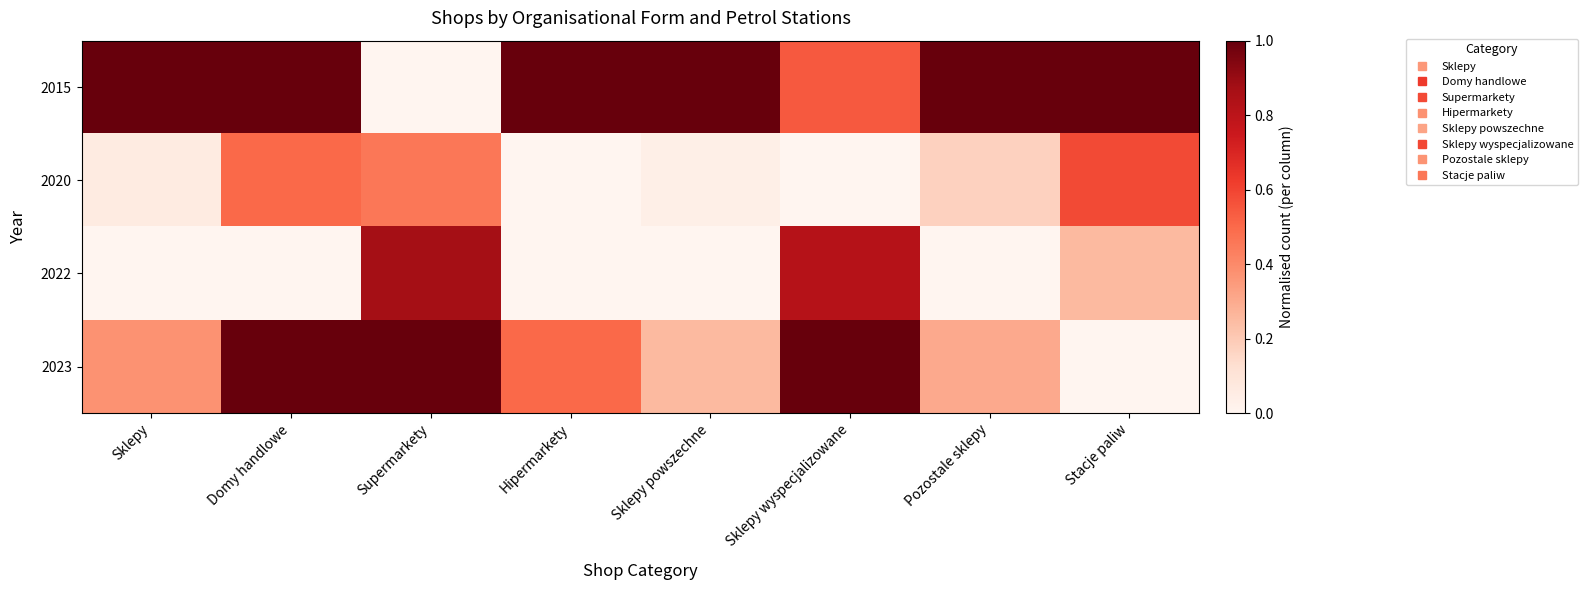

Rank the series by their maximum value, from lowest to highest.

2020, 2022, 2015, 2023